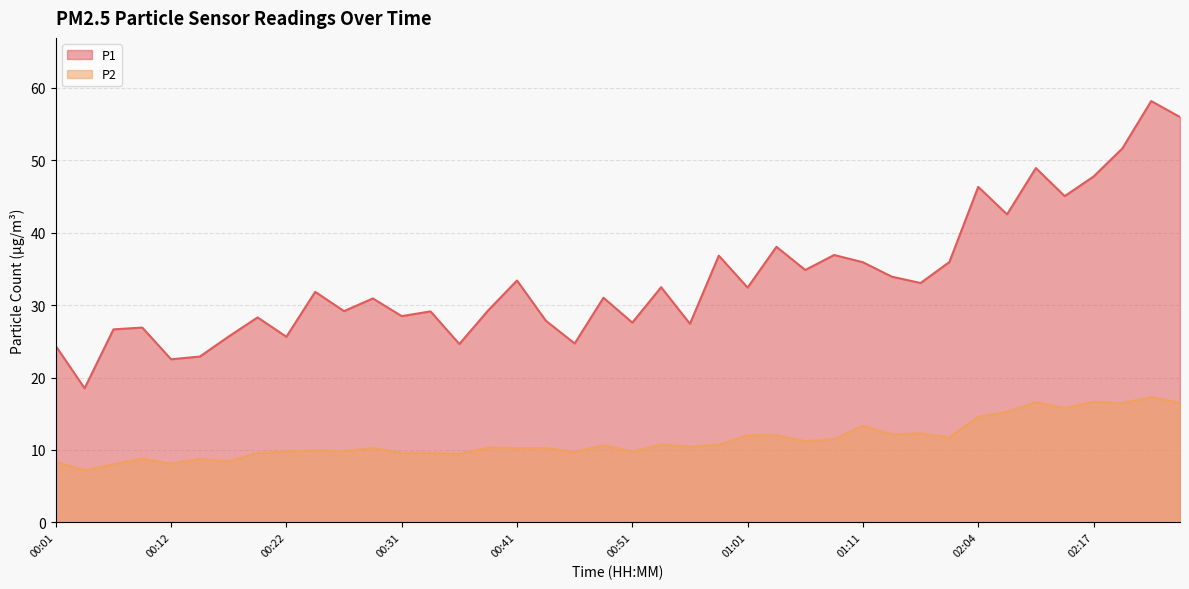

How many data points in P1 are above 31?

21